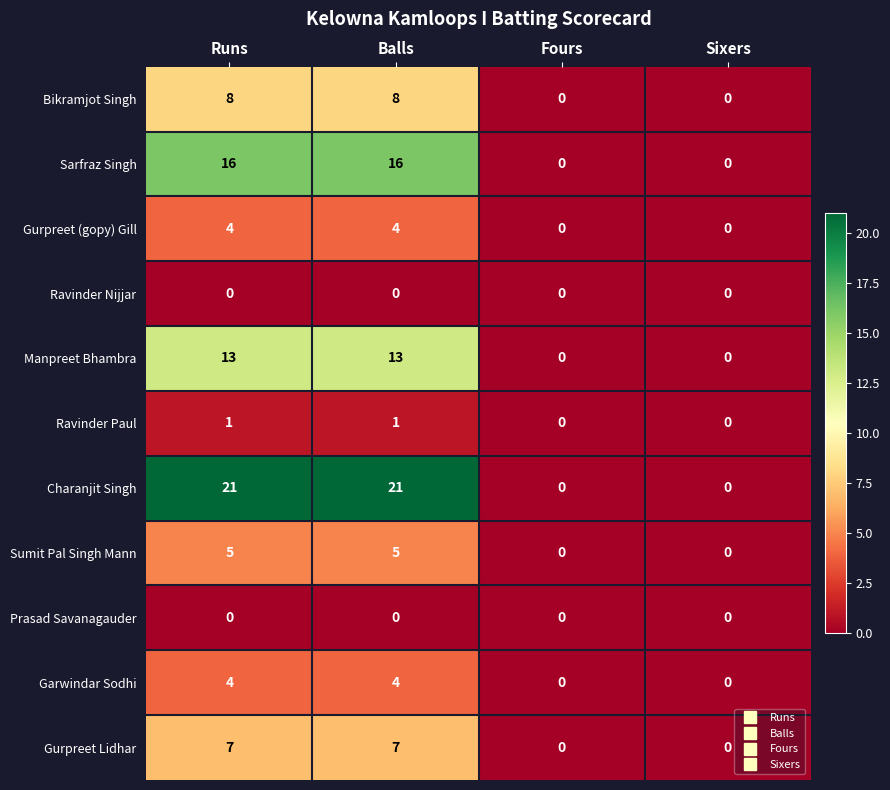

How many Manpreet Bhambra values are between 0 and 13?

4